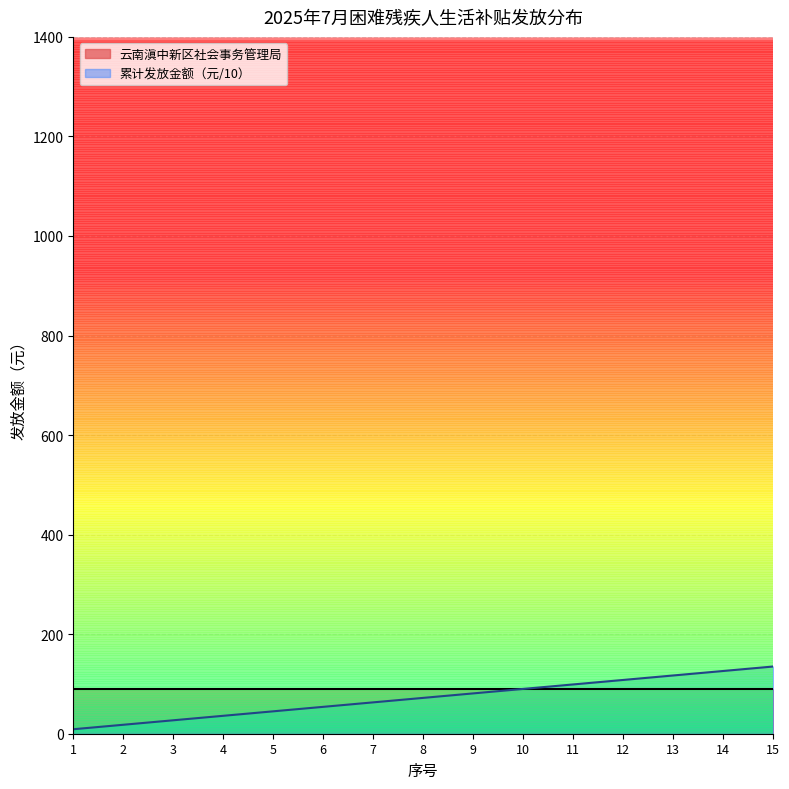

What is the difference between the values at 1 and 6?

45